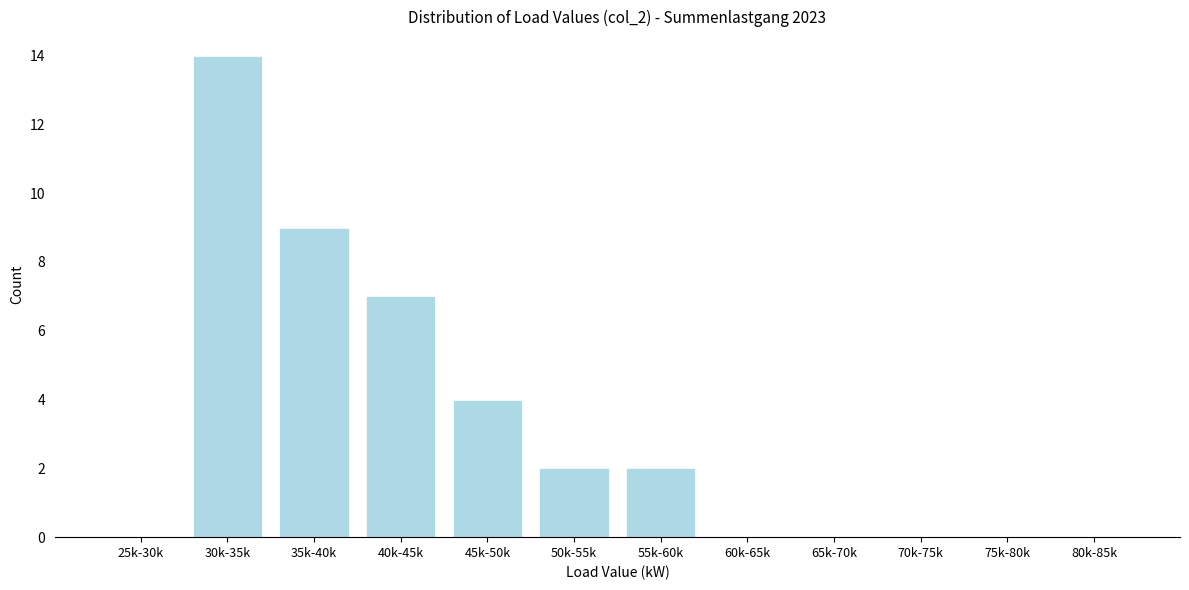

Reading left to right, extract all data points from this chart.

25k-30k=0	30k-35k=14	35k-40k=9	40k-45k=7	45k-50k=4	50k-55k=2	55k-60k=2	60k-65k=0	65k-70k=0	70k-75k=0	75k-80k=0	80k-85k=0